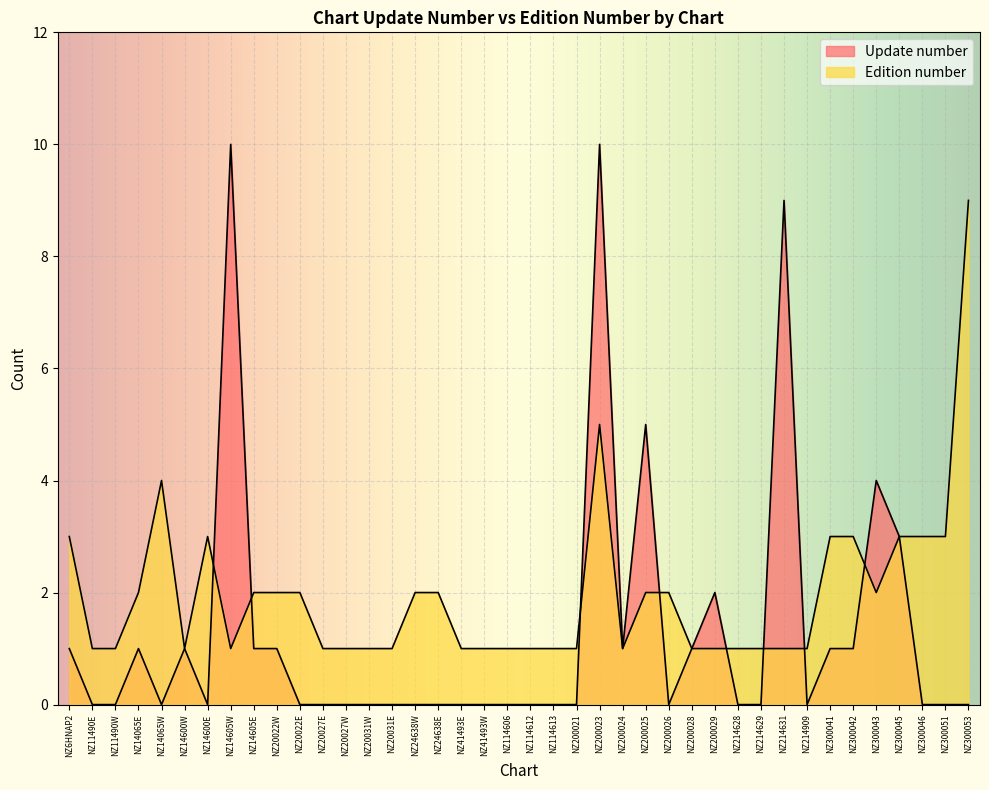

True or false: Update number and Edition number intersect in this chart.

True